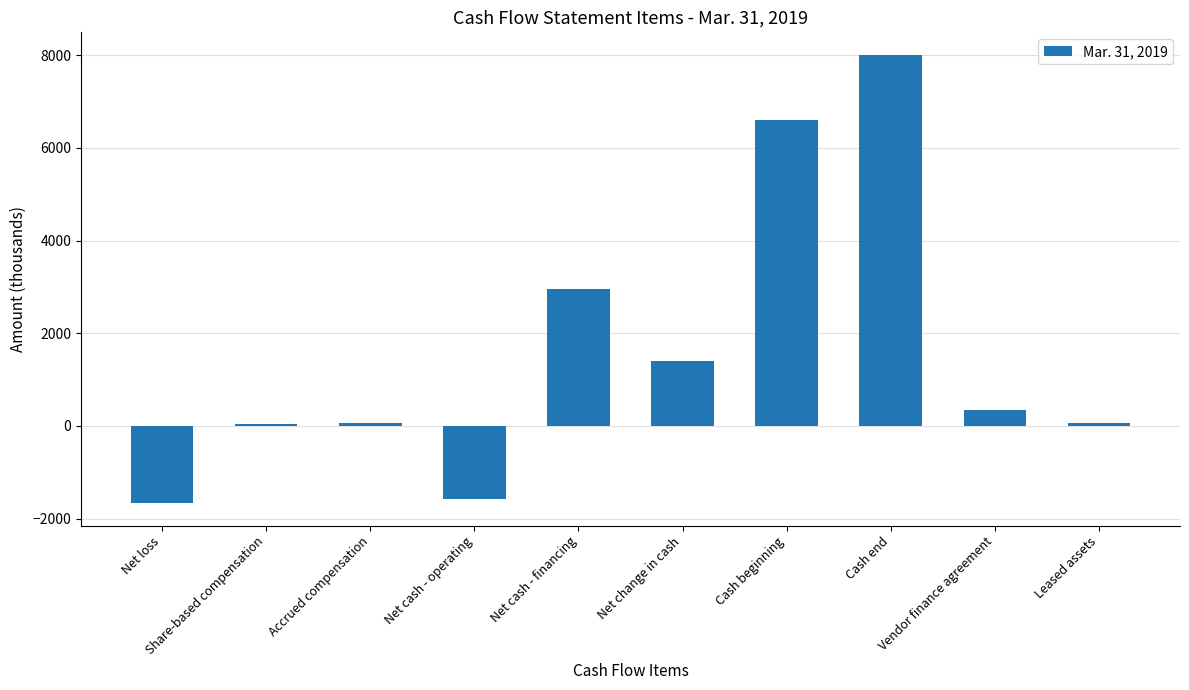

Does the chart contain any negative values?

Yes